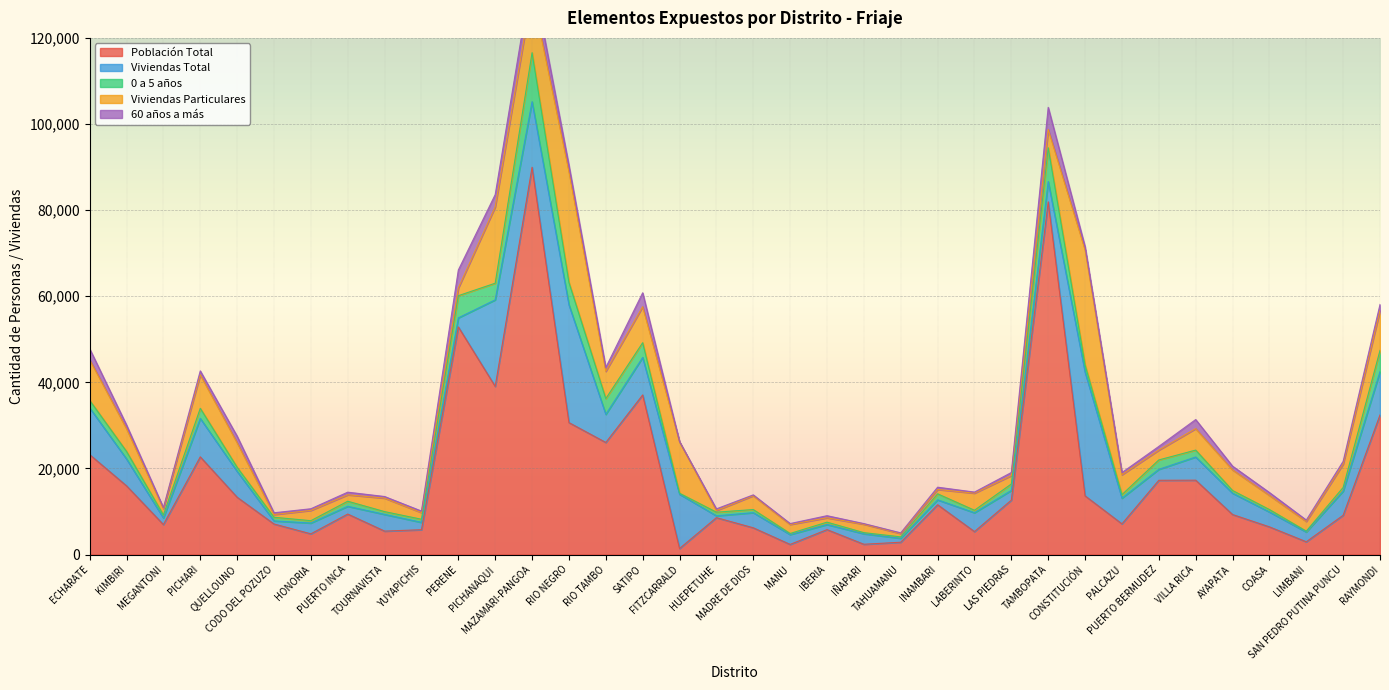

Reading left to right, transcribe all the data shown in this chart.

Población Total: ECHARATE=23214	KIMBIRI=15962	MEGANTONI=6969	PICHARI=22691	QUELLOUNO=13311	CODO DEL POZUZO=7101	HONORIA=4814	PUERTO INCA=9407	TOURNAVISTA=5447	YUYAPICHIS=5769	PERENE=52874	PICHANAQUI=39054	MAZAMARI-PANGOA=89959	RIO NEGRO=30651	RIO TAMBO=26036	SATIPO=37075	FITZCARRALD=1402	HUEPETUHE=8574	MADRE DE DIOS=6217	MANU=2356	IBERIA=5791	IÑAPARI=2391	TAHUAMANU=2865	INAMBARI=11570	LABERINTO=5335	LAS PIEDRAS=12644	TAMBOPATA=81925	CONSTITUCIÓN=13634	PALCAZU=7130	PUERTO BERMUDEZ=17249	VILLA RICA=17274	AYAPATA=9299	COASA=6433	LIMBANI=2970	SAN PEDRO PUTINA PUNCU=9124	RAYMONDI=32430
Viviendas Total: ECHARATE=10847	KIMBIRI=6242	MEGANTONI=1531	PICHARI=8925	QUELLOUNO=6008	CODO DEL POZUZO=714	HONORIA=2508	PUERTO INCA=1798	TOURNAVISTA=3876	YUYAPICHIS=1705	PERENE=2100	PICHANAQUI=20106	MAZAMARI-PANGOA=15219	RIO NEGRO=27355	RIO TAMBO=6529	SATIPO=8704	FITZCARRALD=12615	HUEPETUHE=425	MADRE DE DIOS=3515	MANU=2287	IBERIA=1181	IÑAPARI=2438	TAHUAMANU=919	INAMBARI=1137	LABERINTO=4375	LAS PIEDRAS=2251	TAMBOPATA=4709	CONSTITUCIÓN=28734	PALCAZU=5970	PUERTO BERMUDEZ=2540	VILLA RICA=5387	AYAPATA=4951	COASA=3453	LIMBANI=2273	SAN PEDRO PUTINA PUNCU=5612	RAYMONDI=10061
0 a 5 años: ECHARATE=1753	KIMBIRI=1754	MEGANTONI=706	PICHARI=2351	QUELLOUNO=957	CODO DEL POZUZO=849	HONORIA=547	PUERTO INCA=1180	TOURNAVISTA=650	YUYAPICHIS=728	PERENE=5151	PICHANAQUI=3867	MAZAMARI-PANGOA=11381	RIO NEGRO=5202	RIO TAMBO=3661	SATIPO=3422	FITZCARRALD=230	HUEPETUHE=841	MADRE DE DIOS=721	MANU=260	IBERIA=550	IÑAPARI=262	TAHUAMANU=328	INAMBARI=1403	LABERINTO=579	LAS PIEDRAS=1496	TAMBOPATA=7850	CONSTITUCIÓN=1669	PALCAZU=812	PUERTO BERMUDEZ=2187	VILLA RICA=1604	AYAPATA=630	COASA=567	LIMBANI=207	SAN PEDRO PUTINA PUNCU=845	RAYMONDI=4924
Viviendas Particulares: ECHARATE=9456	KIMBIRI=5277	MEGANTONI=1464	PICHARI=7798	QUELLOUNO=5692	CODO DEL POZUZO=636	HONORIA=2386	PUERTO INCA=1496	TOURNAVISTA=3132	YUYAPICHIS=1537	PERENE=1783	PICHANAQUI=17727	MAZAMARI-PANGOA=13992	RIO NEGRO=25720	RIO TAMBO=6336	SATIPO=8363	FITZCARRALD=11924	HUEPETUHE=396	MADRE DE DIOS=3216	MANU=2087	IBERIA=1013	IÑAPARI=1957	TAHUAMANU=756	INAMBARI=1006	LABERINTO=3973	LAS PIEDRAS=1952	TAMBOPATA=4256	CONSTITUCIÓN=26718	PALCAZU=4634	PUERTO BERMUDEZ=2285	VILLA RICA=4984	AYAPATA=4790	COASA=3300	LIMBANI=2247	SAN PEDRO PUTINA PUNCU=5431	RAYMONDI=9265
60 años a más: ECHARATE=2537	KIMBIRI=864	MEGANTONI=235	PICHARI=900	QUELLOUNO=1528	CODO DEL POZUZO=405	HONORIA=385	PUERTO INCA=611	TOURNAVISTA=377	YUYAPICHIS=365	PERENE=4186	PICHANAQUI=2849	MAZAMARI-PANGOA=4595	RIO NEGRO=1475	RIO TAMBO=888	SATIPO=3238	FITZCARRALD=65	HUEPETUHE=376	MADRE DE DIOS=196	MANU=210	IBERIA=493	IÑAPARI=146	TAHUAMANU=174	INAMBARI=532	LABERINTO=250	LAS PIEDRAS=713	TAMBOPATA=5132	CONSTITUCIÓN=756	PALCAZU=493	PUERTO BERMUDEZ=859	VILLA RICA=2110	AYAPATA=867	COASA=661	LIMBANI=319	SAN PEDRO PUTINA PUNCU=636	RAYMONDI=1409